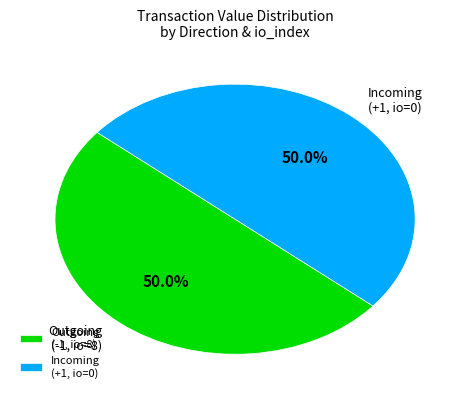

Count the number of slices in the pie.

2